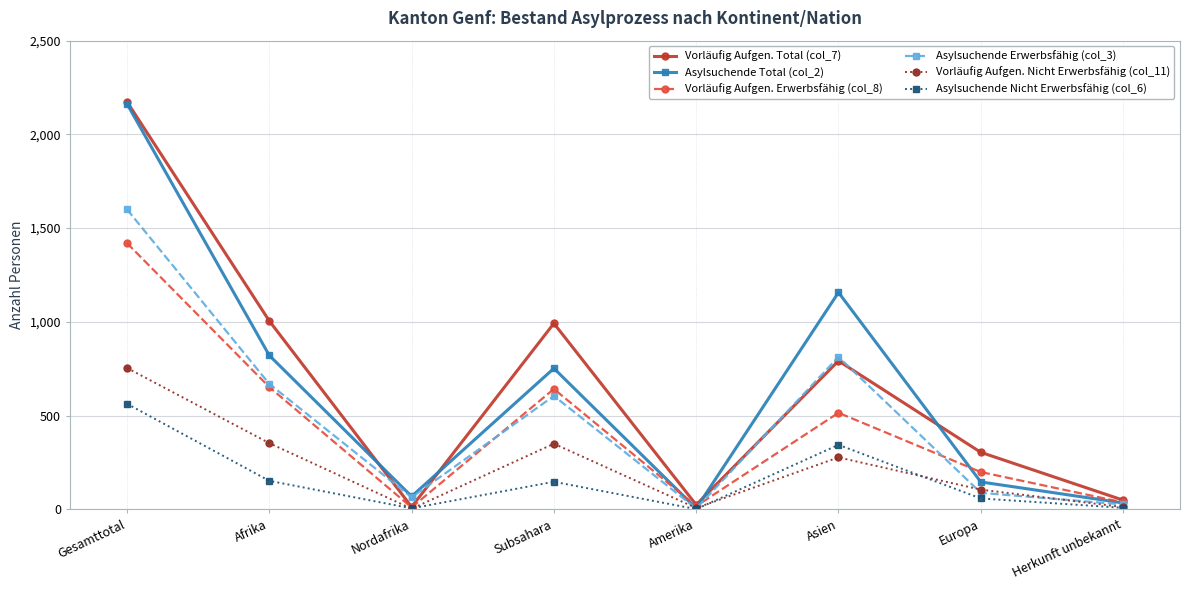

What is the difference between the Vorläufig Aufgen. Nicht Erwerbsfähig (col_11) values at Subsahara and Amerika?

343